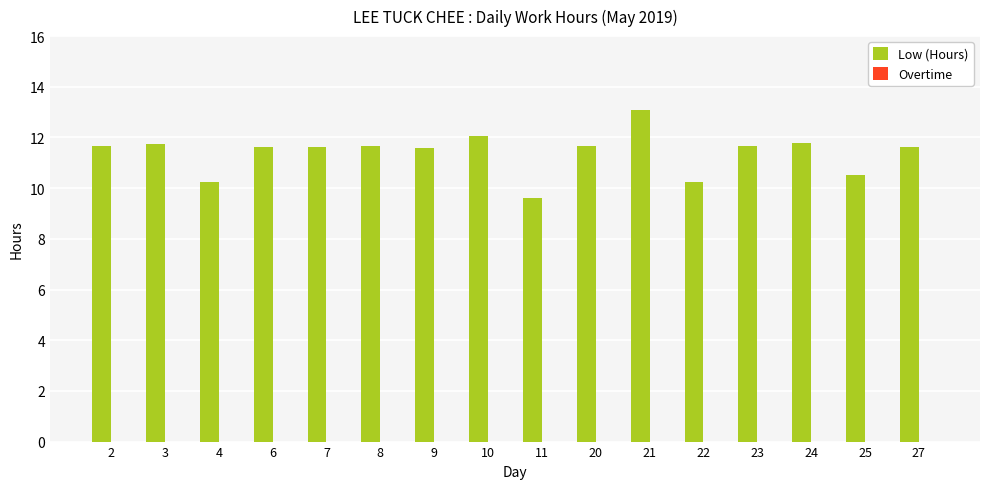

What is the ratio of the value at 21 to the value at 27?

1.1